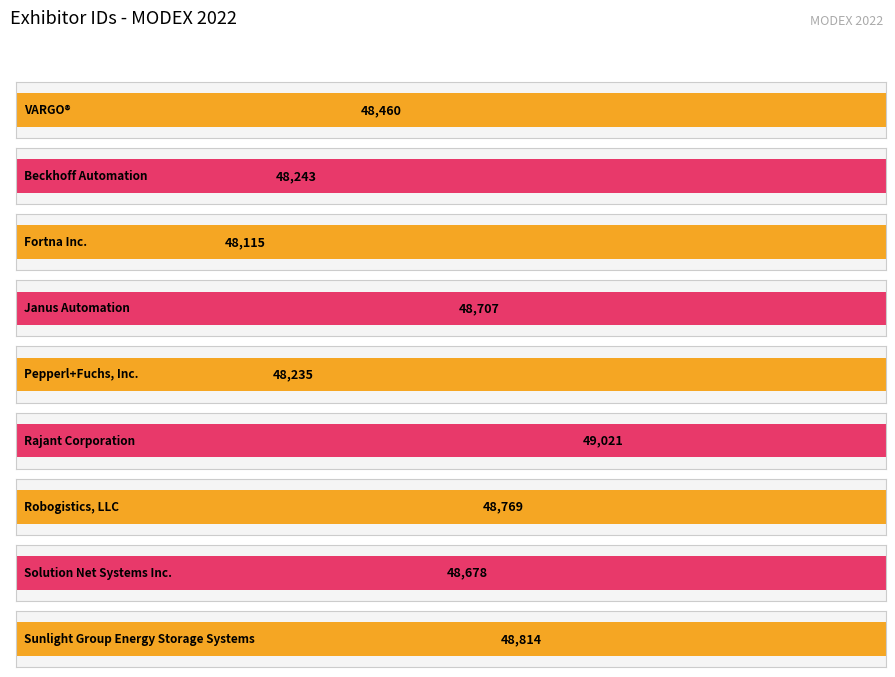

Which has a higher value, Janus Automation or Robogistics, LLC?

Robogistics, LLC